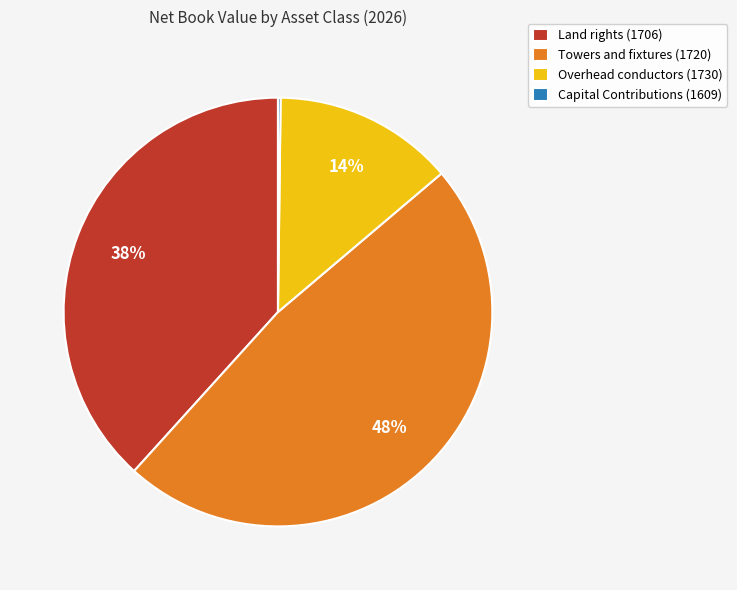

Do Land rights (1706) and Overhead conductors (1730) together represent more than half of the pie?

Yes